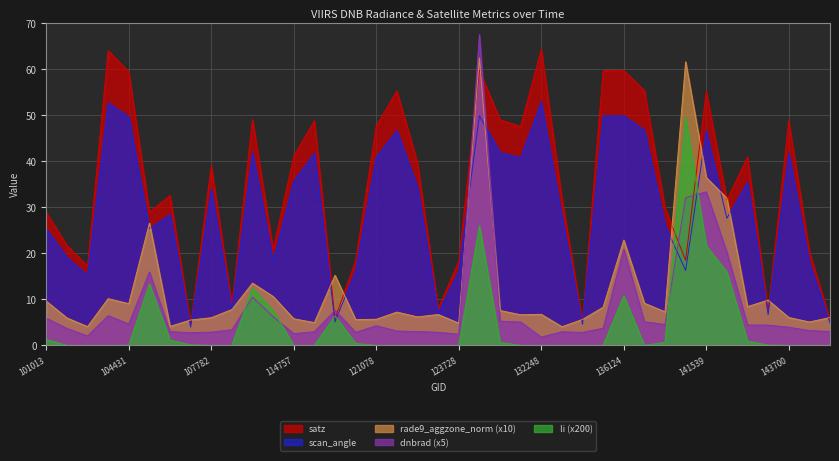

Reading right to left, extract all data points from this chart.

dnbrad: 145084=3.0	143889=3.2	143700=3.9	142903=4.4	142709=4.4	141730=20.2	141539=33.3	140950=32.1	140005=4.5	138438=5.1	136124=20.9	133159=3.7	132798=2.8	132620=3.0	132248=1.8	132076=5.1	131543=5.3	130251=67.5	123728=2.4	122660=2.8	121942=3.0	121432=3.1	121078=4.3	120905=2.8	119005=7.6	115234=3.0	114757=2.5	113310=6.2	113141=10.5	108496=3.4	107782=2.9	107613=2.8	107440=3.0	105968=15.9	104431=4.6	103838=6.5	103601=2.0	103484=3.7	101013=5.9
satz: 145084=5.5	143889=20.4	143700=48.8	142903=7.6	142709=40.9	141730=31.5	141539=55.1	140950=18.4	140005=29.8	138438=55.3	136124=59.7	133159=59.7	132798=5.2	132620=31.9	132248=64.3	132076=47.5	131543=49.0	130251=59.7	123728=18.2	122660=8.0	121942=39.6	121432=55.2	121078=47.7	120905=18.4	119005=5.8	115234=48.7	114757=41.1	113310=20.8	113141=49.0	108496=8.8	107782=39.0	107613=4.5	107440=32.5	105968=28.9	104431=59.4	103838=64.0	103601=17.2	103484=21.7	101013=28.8
scan_angle: 145084=4.8	143889=17.9	143700=41.7	142903=6.7	142709=35.4	141730=27.6	141539=46.6	140950=16.3	140005=26.1	138438=46.7	136124=49.8	133159=49.8	132798=4.6	132620=27.9	132248=52.9	132076=40.7	131543=41.9	130251=49.8	123728=16.1	122660=7.1	121942=34.3	121432=46.6	121078=40.9	120905=16.2	119005=5.1	115234=41.7	114757=35.6	113310=18.3	113141=41.9	108496=7.8	107782=33.8	107613=4.0	107440=28.4	105968=25.3	104431=49.6	103838=52.7	103601=15.2	103484=19.1	101013=25.3
rade9_aggzone_norm: 145084=6.0	143889=5.1	143700=6.1	142903=9.8	142709=8.4	141730=32.0	141539=36.4	140950=61.6	140005=7.3	138438=9.1	136124=22.9	133159=8.3	132798=5.6	132620=4.0	132248=6.7	132076=6.6	131543=7.6	130251=62.4	123728=4.8	122660=6.7	121942=6.2	121432=7.2	121078=5.7	120905=5.6	119005=15.2	115234=4.9	114757=5.8	113310=10.6	113141=13.5	108496=7.8	107782=6.0	107613=5.5	107440=4.1	105968=26.5	104431=9.1	103838=10.1	103601=4.1	103484=5.9	101013=9.6
li: 145084=0.0	143889=0.0	143700=0.0	142903=0.1	142709=0.9	141730=16.0	141539=21.6	140950=49.6	140005=0.7	138438=0.0	136124=10.8	133159=0.0	132798=0.0	132620=0.0	132248=0.0	132076=0.0	131543=0.7	130251=26.0	123728=0.0	122660=0.0	121942=0.0	121432=0.0	121078=0.0	120905=0.4	119005=6.4	115234=0.0	114757=0.0	113310=7.6	113141=12.5	108496=0.0	107782=0.0	107613=0.1	107440=1.1	105968=13.3	104431=0.0	103838=0.0	103601=0.0	103484=0.0	101013=1.3